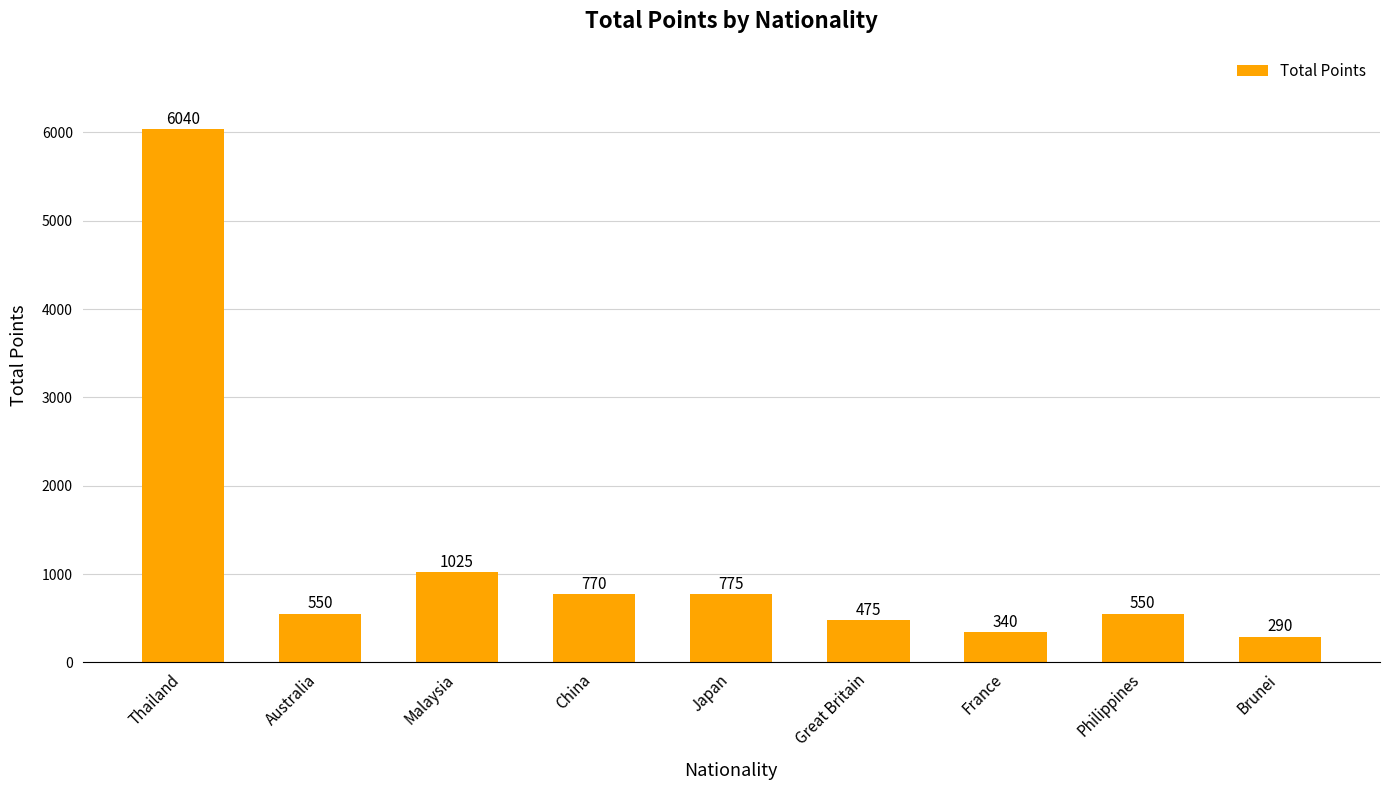

How many values are below 550?

3